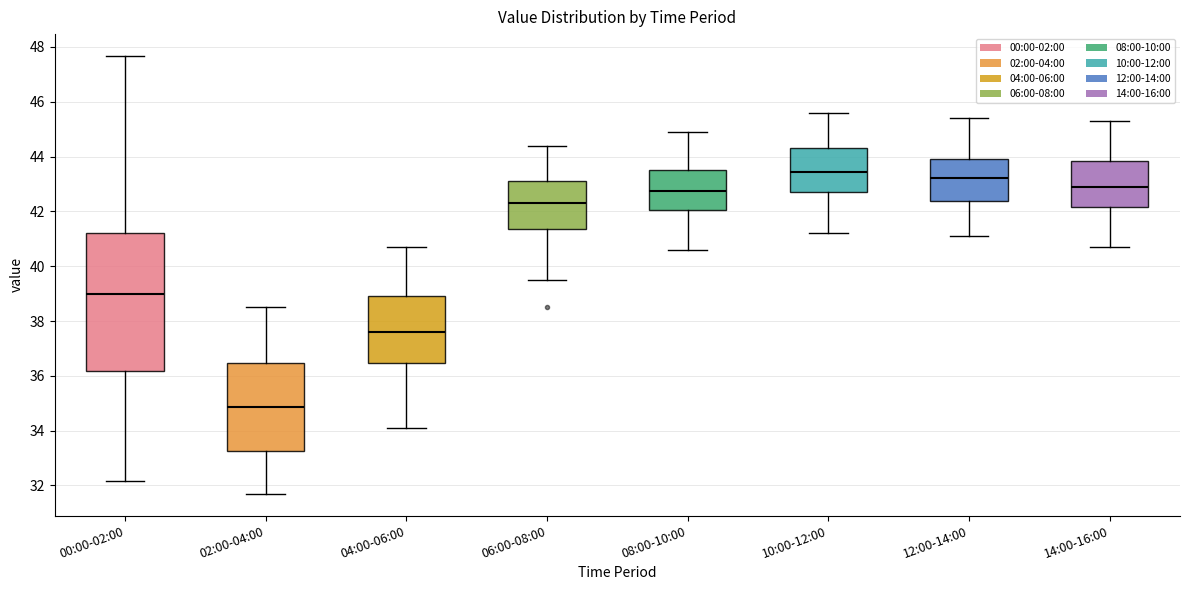

Where does the lower whisker of the box for 10:00-12:00 end on the y-axis? The values are not printed on the chart, so give them approximately, as read against the axis.

41.2